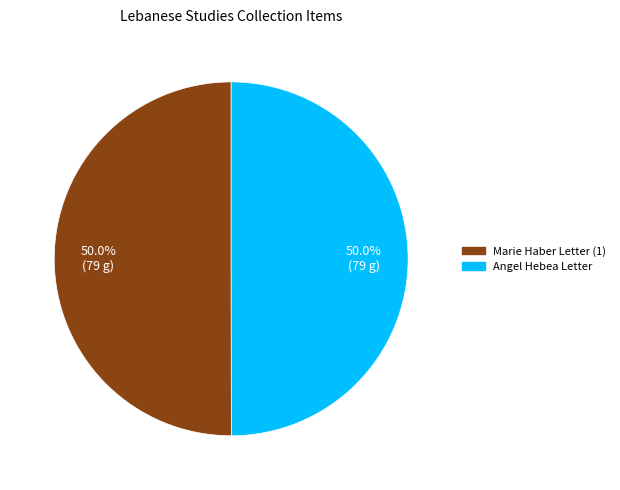

What is the ratio of the value at Angel Hebea Letter to the value at Marie Haber Letter (1)?

1.0